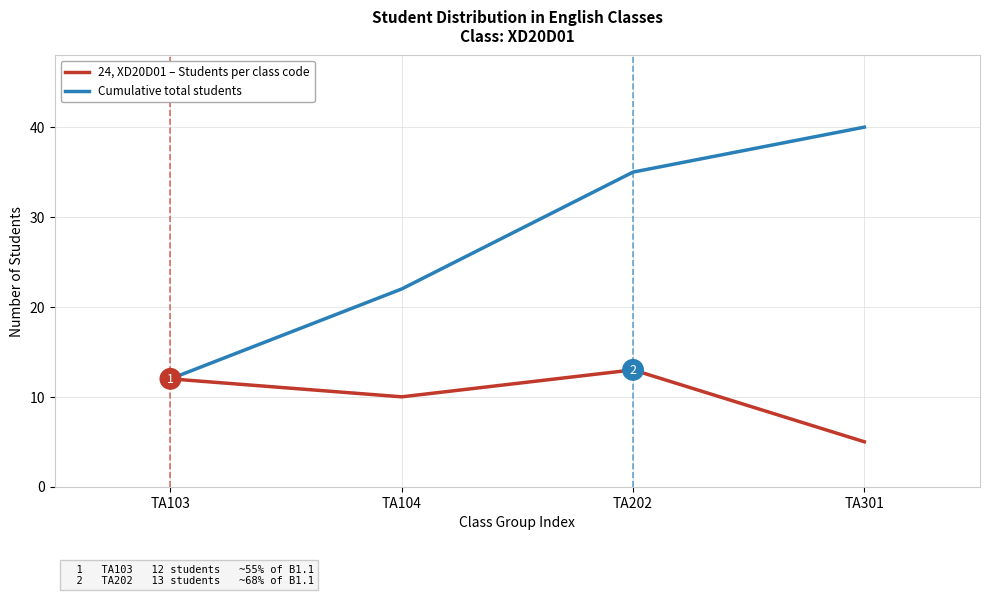

Which series has the largest total across all categories?

Cumulative total students